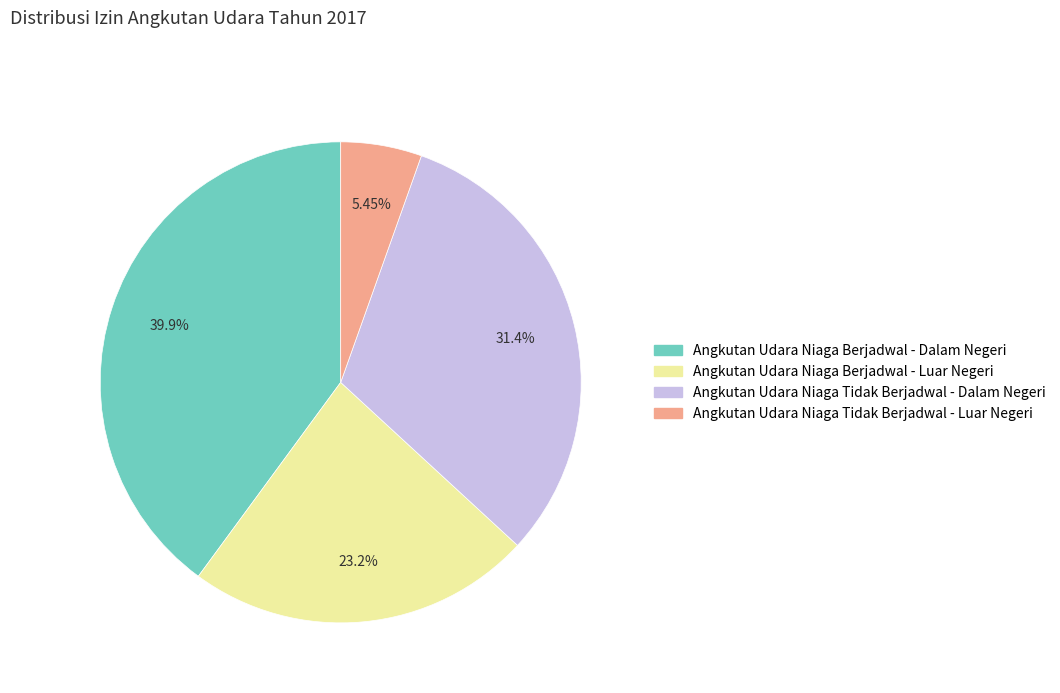

To the nearest percent, what portion does Angkutan Udara Niaga Berjadwal - Luar Negeri represent?

23%